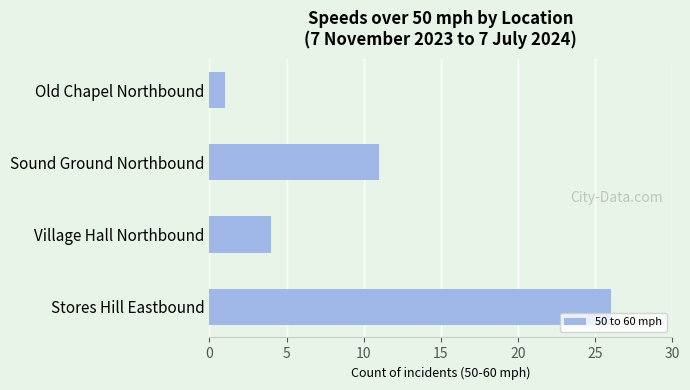

Rank the categories by value from highest to lowest.

Stores Hill Eastbound, Sound Ground Northbound, Village Hall Northbound, Old Chapel Northbound